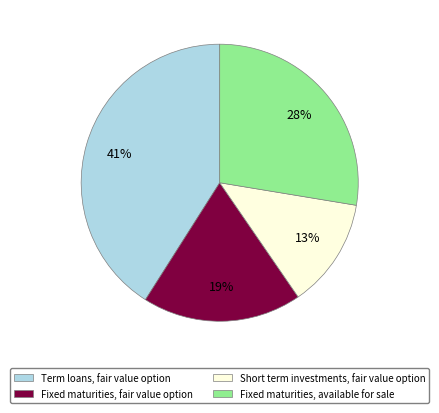

What percentage is the Short term investments, fair value option slice, to the nearest percent?

13%